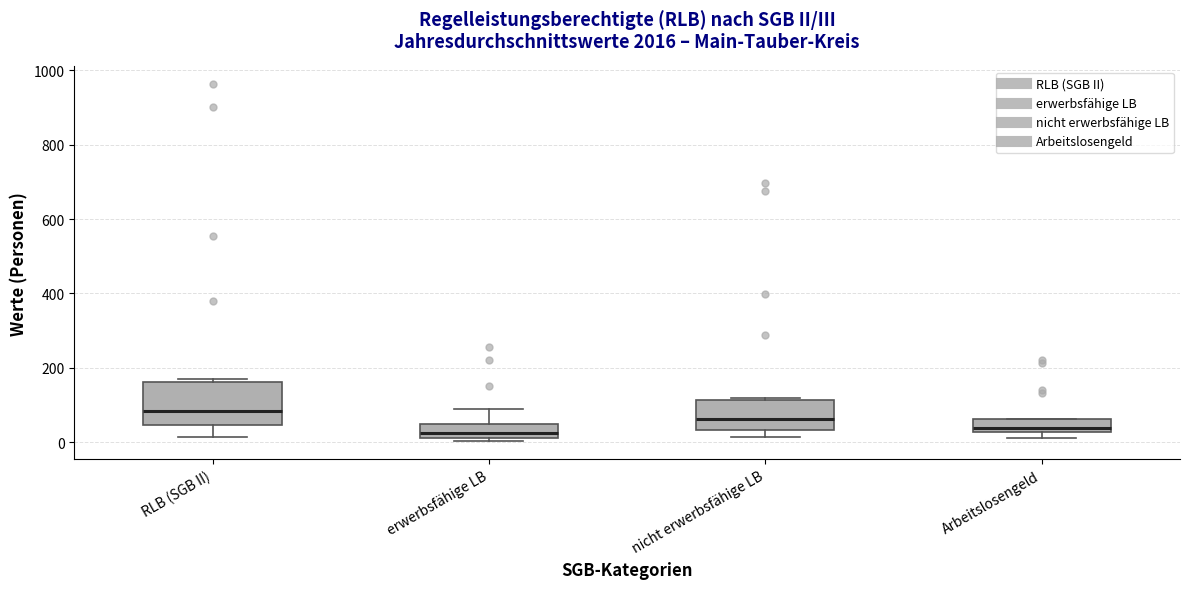

Reading left to right, read every box against the y-axis: the position of its median line, the range the box covers, and the ends of its whiskers. The values are not printed on the chart, so give them approximately, as read against the axis.

RLB (SGB II): median 80, box 40 to 160, whiskers 20 to 160 (just above the box's upper edge)
erwerbsfähige LB: median 20 (just above the box's lower edge), box 20 to 40, whiskers 0 to 100
nicht erwerbsfähige LB: median 60, box 40 to 120, whiskers 20 to 120
Arbeitslosengeld: median 40, box 20 to 60, whiskers 20 (just below the box's lower edge) to 60